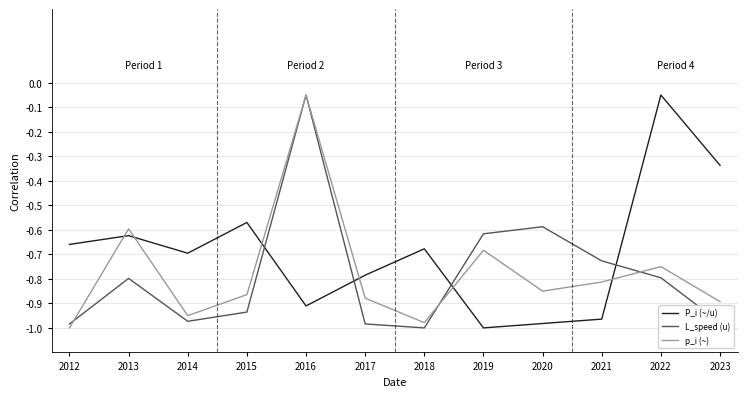

What is the difference between the highest and lowest values at 2023?

0.6